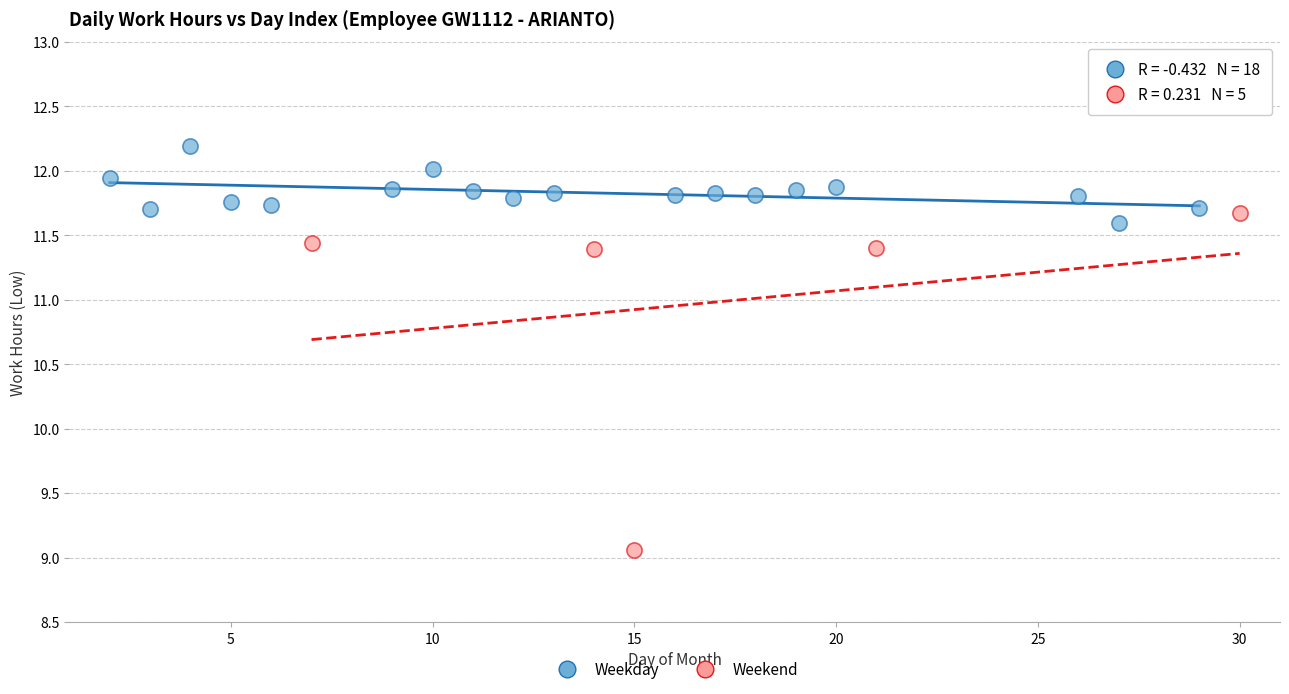

Which series contains the highest Y value?

Weekday